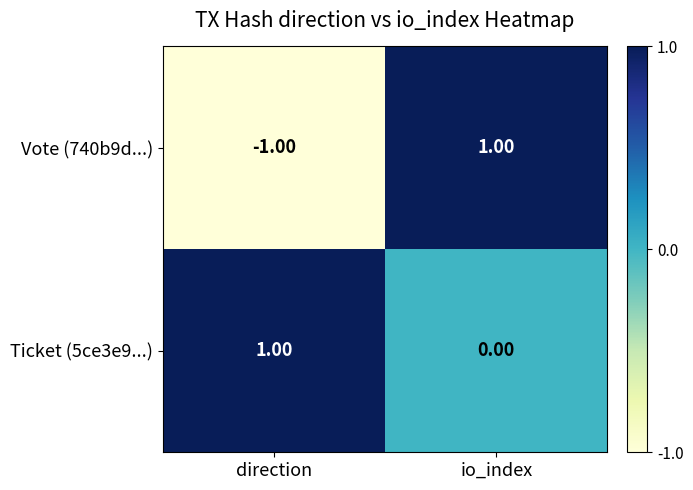

Rank the categories by Vote (740b9d...) value from highest to lowest.

io_index, direction